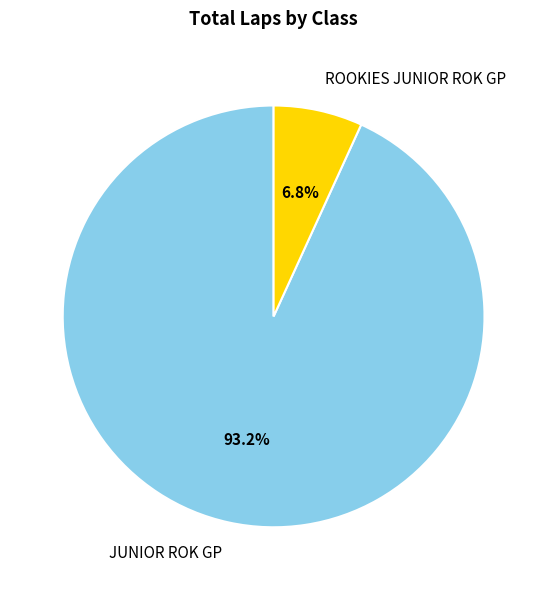

To the nearest percent, what percentage of the pie is JUNIOR ROK GP?

93%